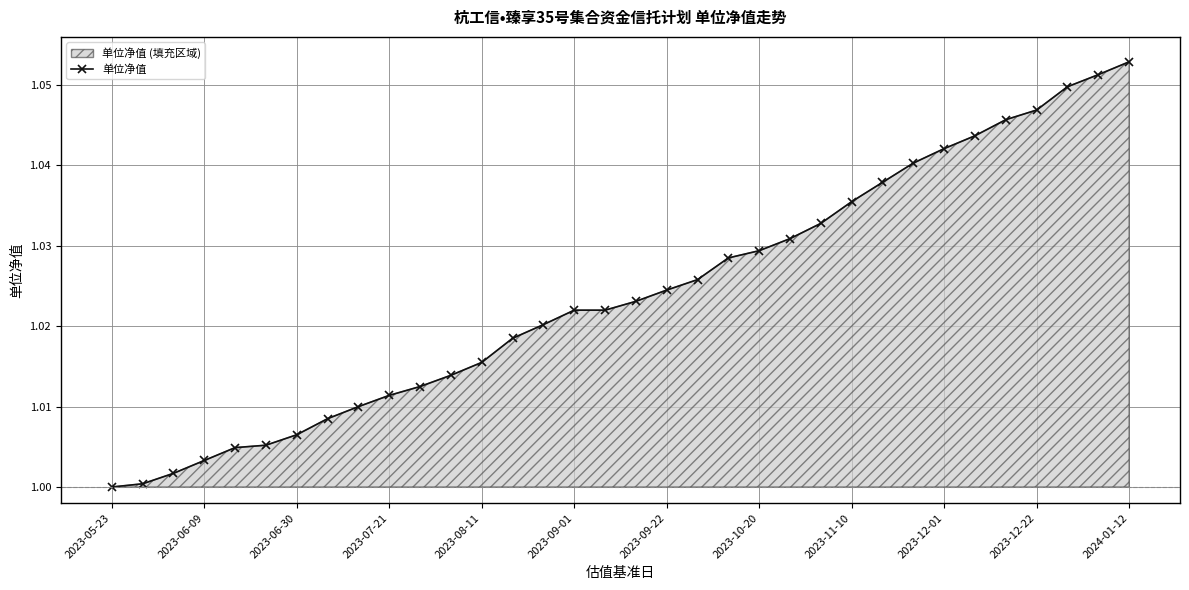

True or false: the data shows 1.0 at 16.

True